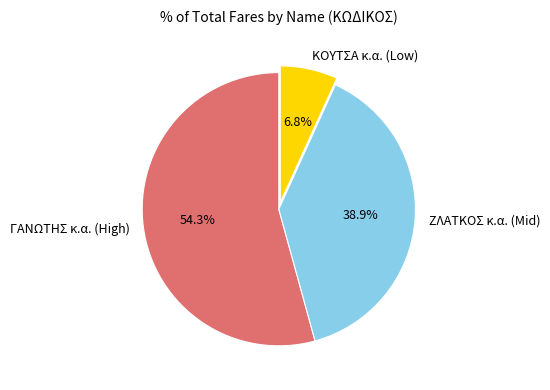

Do ΚΟΥΤΣΑ κ.α. (Low) and ΖΛΑΤΚΟΣ κ.α. (Mid) together represent more than half of the pie?

No